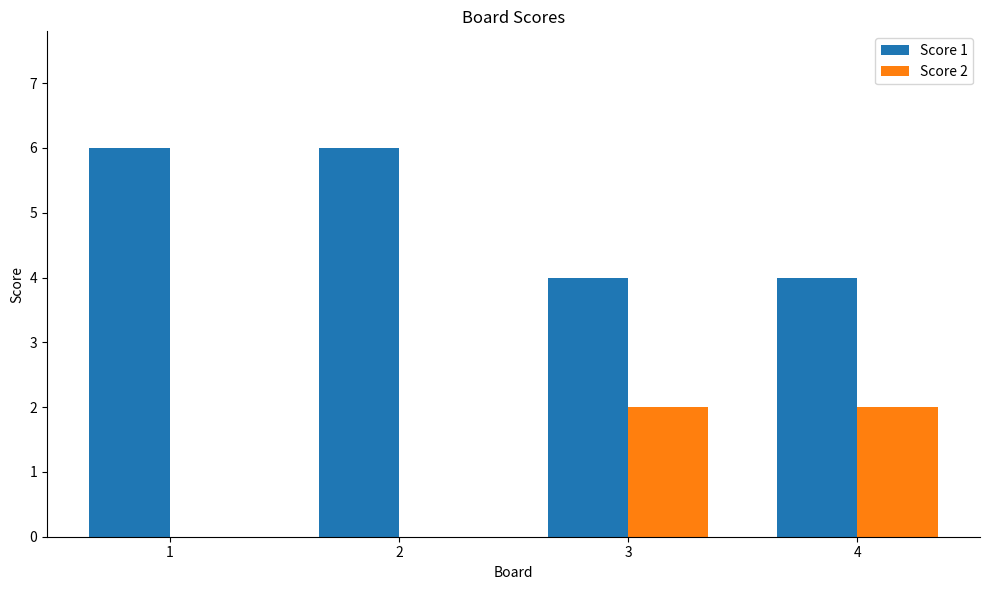

What is the approximate value of Score 1 at 3?

4